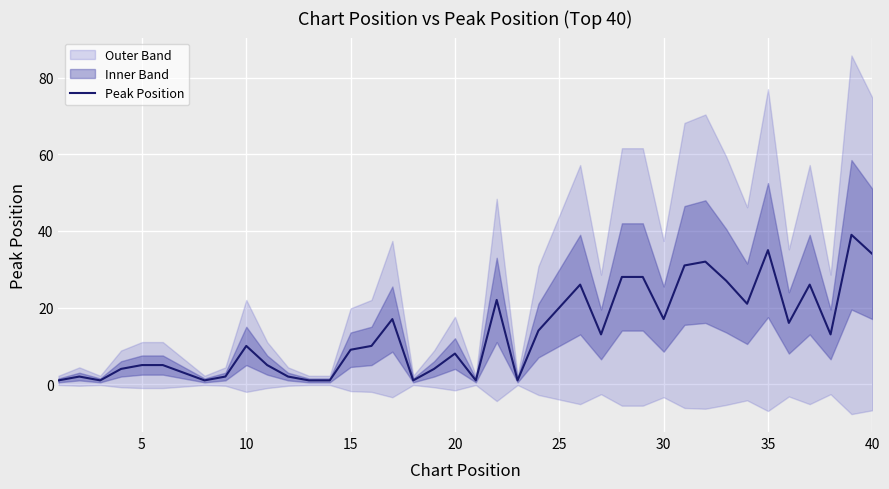

True or false: the data shows 5 at 10.

True